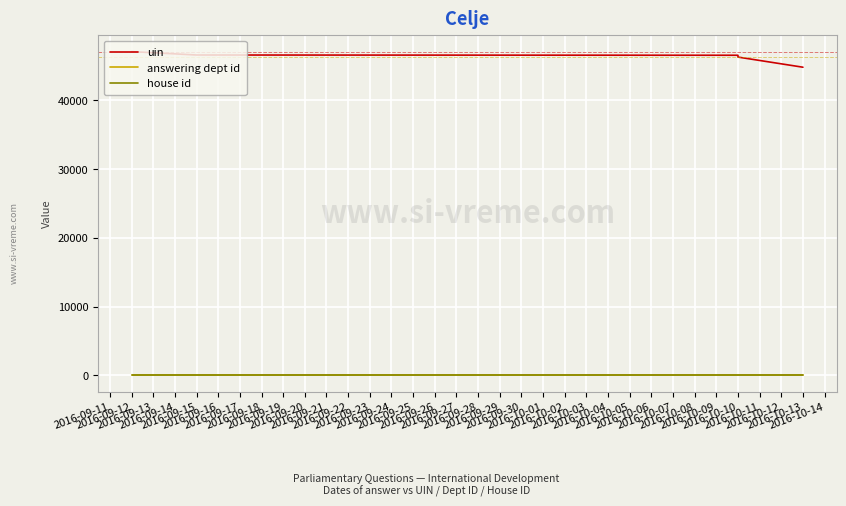

How many categories are shown in the chart?

5